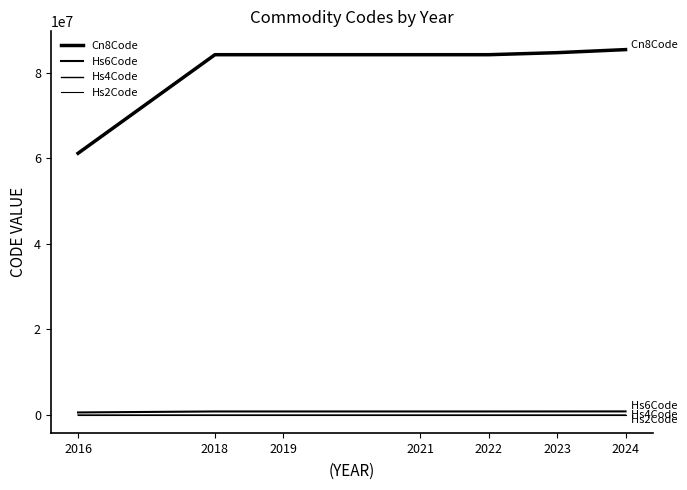

How many lines are shown in the chart?

4